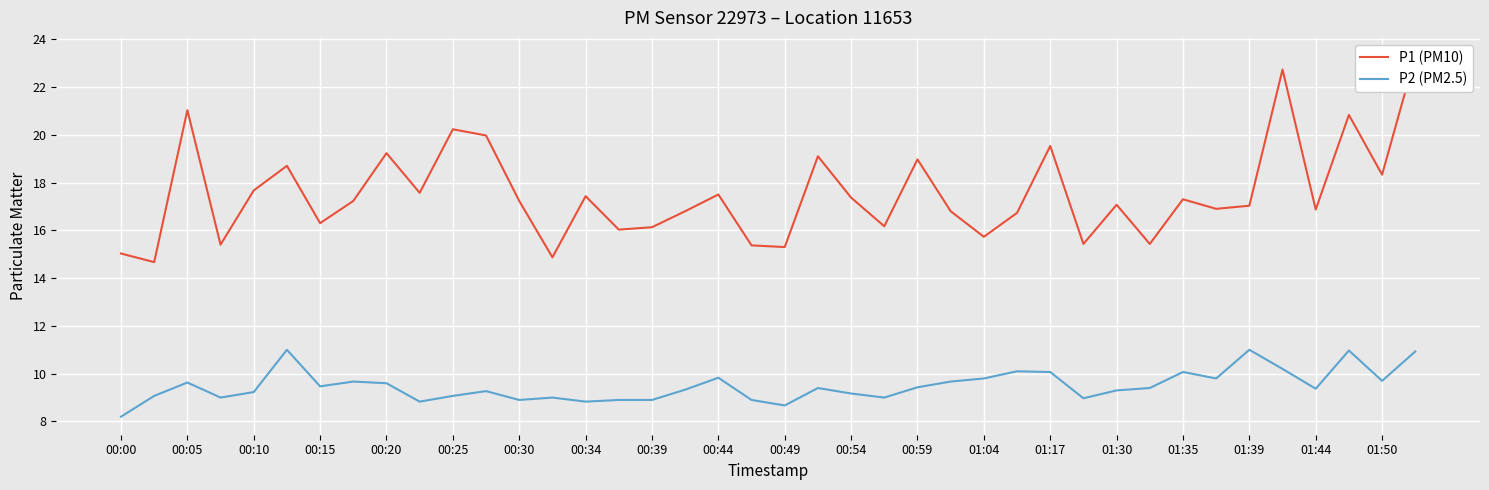

What is the sum of the P2 (PM2.5) values at 00:54 and 00:10?

18.4